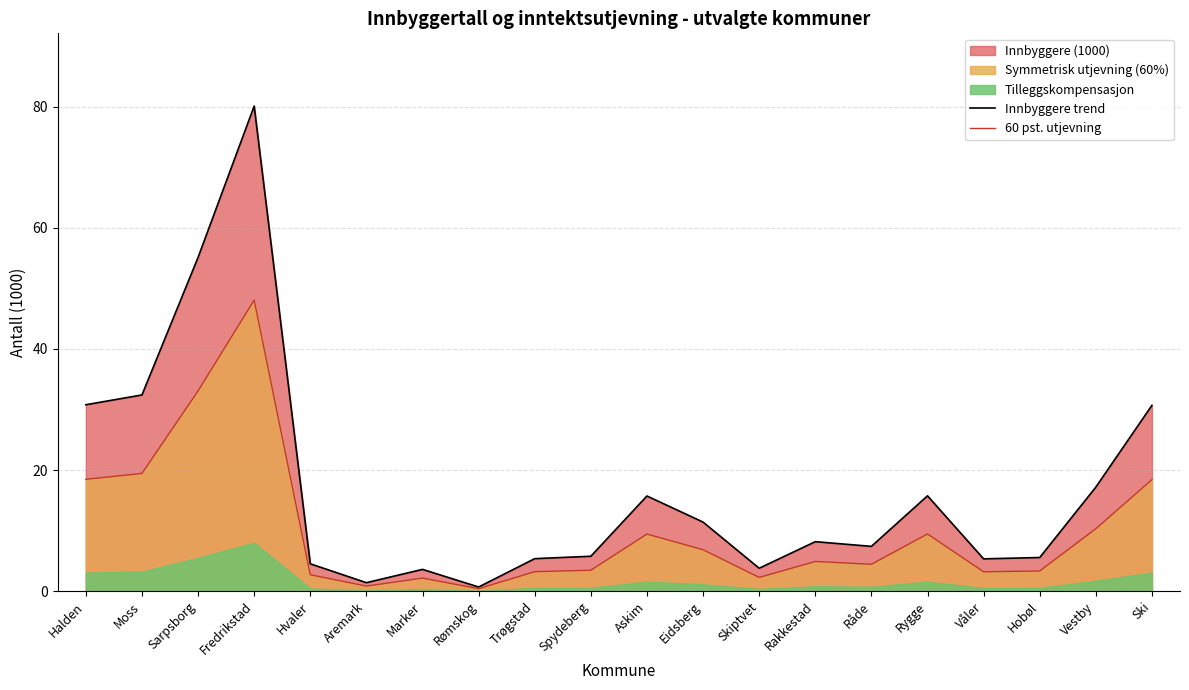

True or false: Innbyggere trend and 60 pst. utjevning intersect in this chart.

False